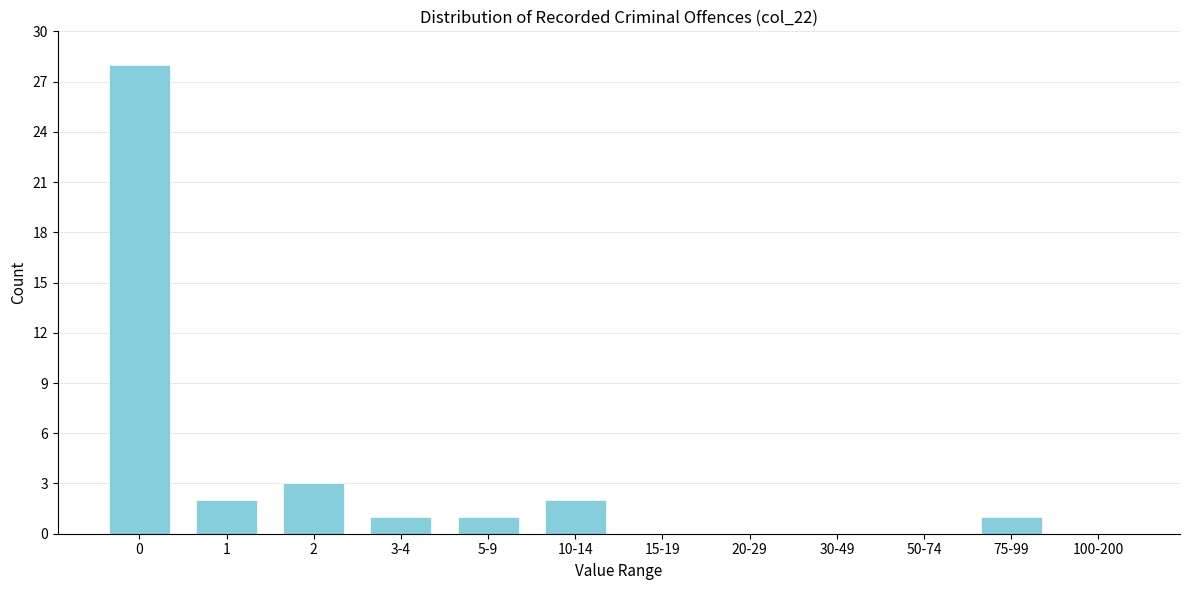

Reading left to right, what are all the values shown in this chart?

0=28	1=2	2=3	3-4=1	5-9=1	10-14=2	15-19=0	20-29=0	30-49=0	50-74=0	75-99=1	100-200=0